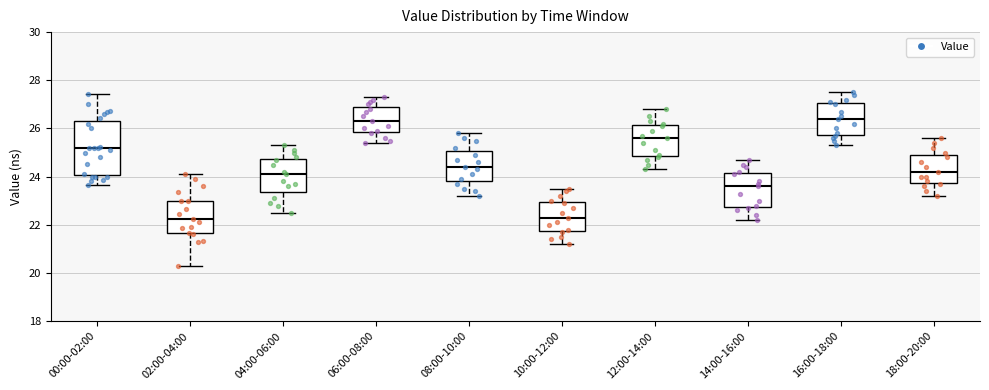

Reading left to right, read every box against the y-axis: the position of its median line, the range the box covers, and the ends of its whiskers. The values are not printed on the chart, so give them approximately, as read against the axis.

00:00-02:00: median 25.2, box 24.0 to 26.4, whiskers 23.6 to 27.4
02:00-04:00: median 22.2, box 21.6 to 23.0, whiskers 20.4 to 24.2
04:00-06:00: median 24.2, box 23.4 to 24.8, whiskers 22.6 to 25.4
06:00-08:00: median 26.4, box 25.8 to 27.0, whiskers 25.4 to 27.4
08:00-10:00: median 24.4, box 23.8 to 25.0, whiskers 23.2 to 25.8
10:00-12:00: median 22.4, box 21.8 to 23.0, whiskers 21.2 to 23.6
12:00-14:00: median 25.6, box 24.8 to 26.2, whiskers 24.4 to 26.8
14:00-16:00: median 23.6, box 22.8 to 24.2, whiskers 22.2 to 24.8
16:00-18:00: median 26.4, box 25.8 to 27.0, whiskers 25.4 to 27.6
18:00-20:00: median 24.2, box 23.8 to 25.0, whiskers 23.2 to 25.6